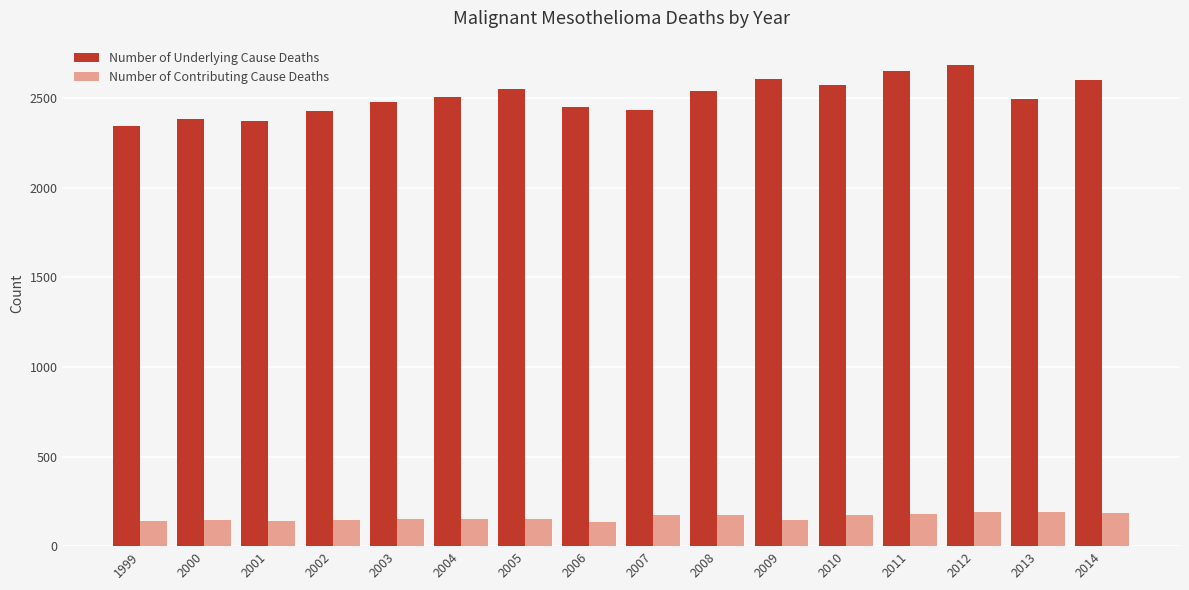

The Number of Contributing Cause Deaths series shows 144 at 2002. True or false?

True